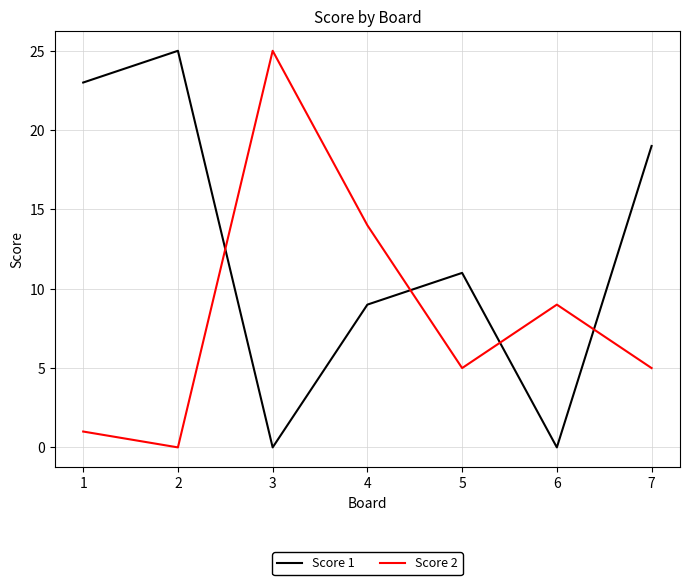

Is it true that Score 2 equals 5 at 5?

True